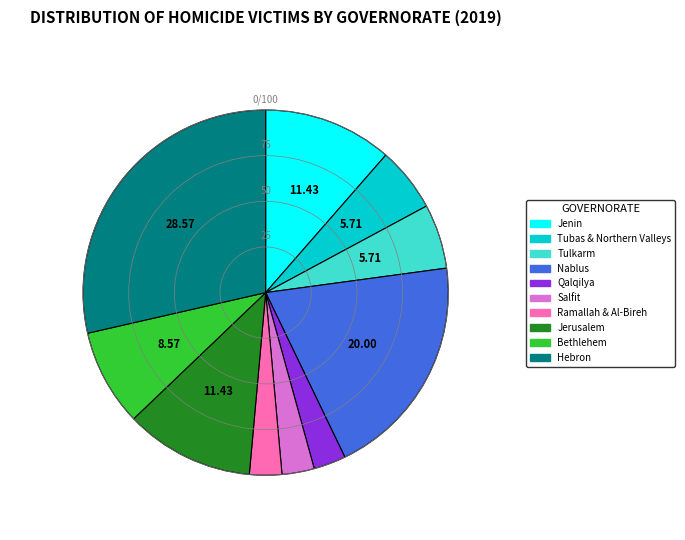

Does any single category account for the majority?

No